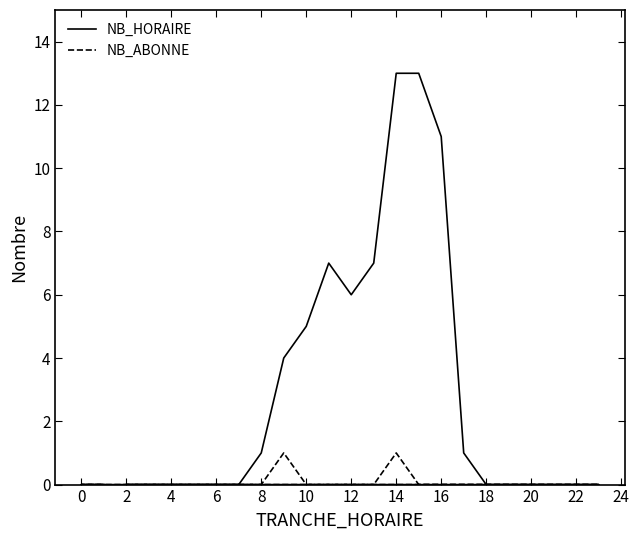

What is the sum of all NB_ABONNE values?

2